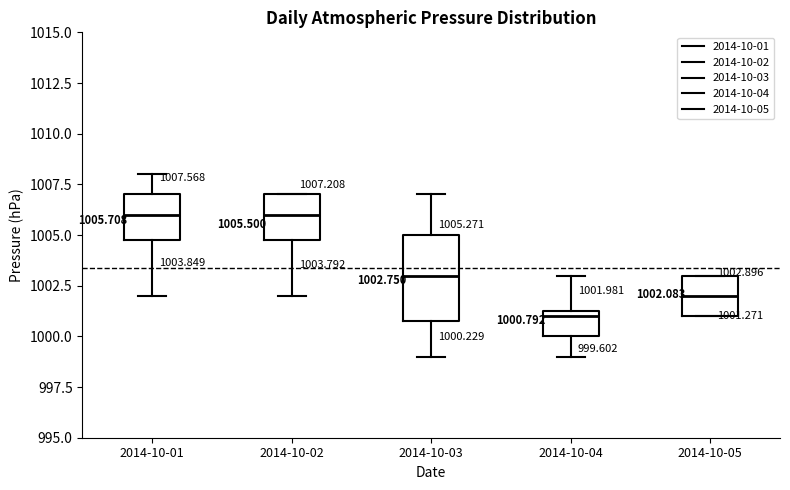

Comparing the boxes themselves (not the whiskers), which one is the tallest?

2014-10-03